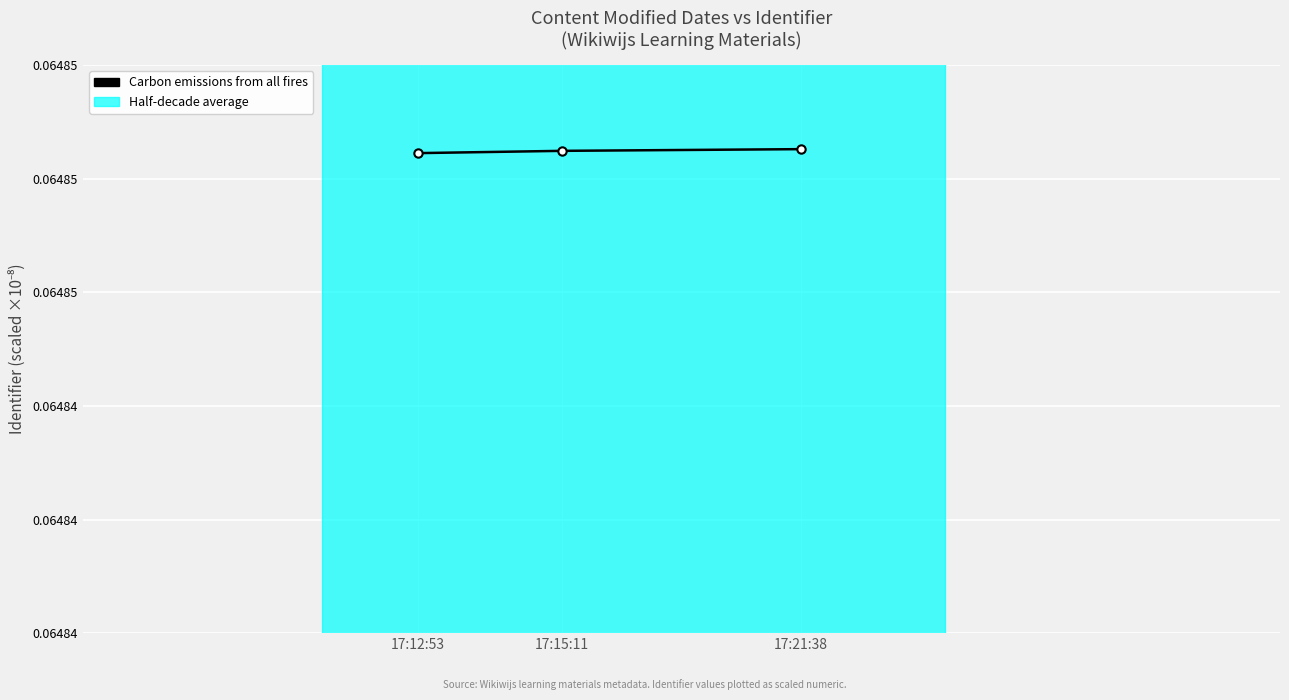

List the labels in order of value, largest first.

17:21:38, 17:15:11, 17:12:53